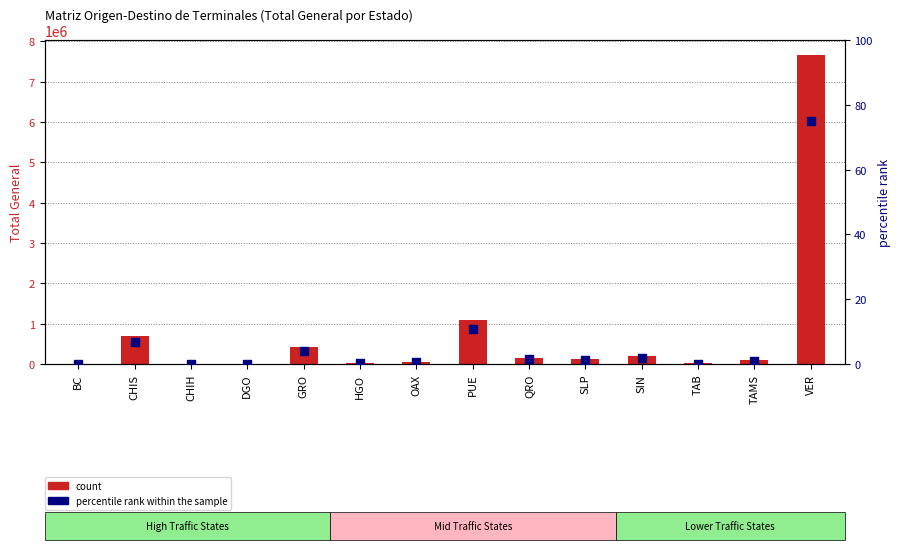

Which series has the largest total across all categories?

count